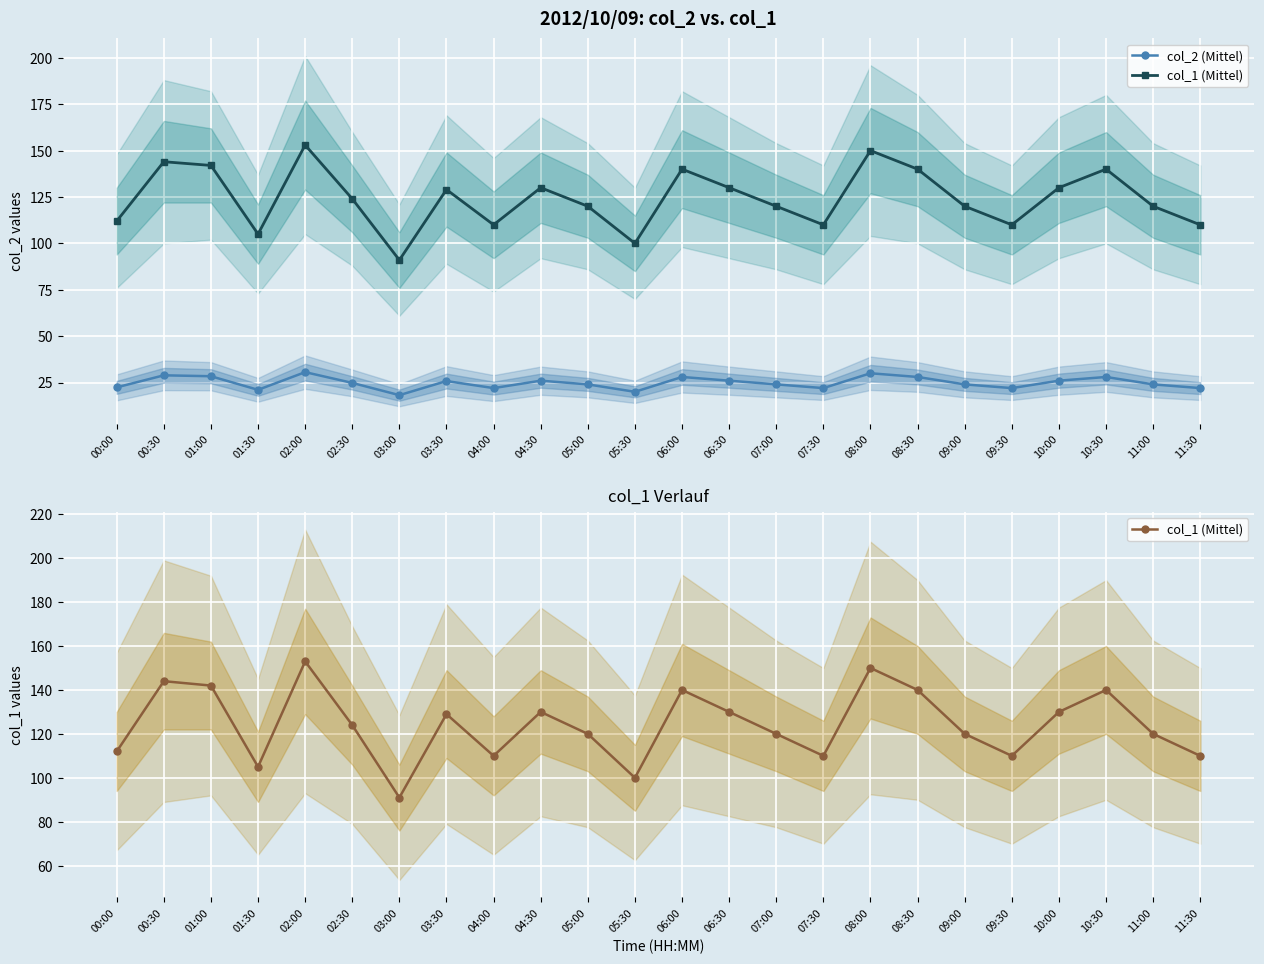

Which series changed the most between 06:00 and 09:00?

col_1 (Mittel)